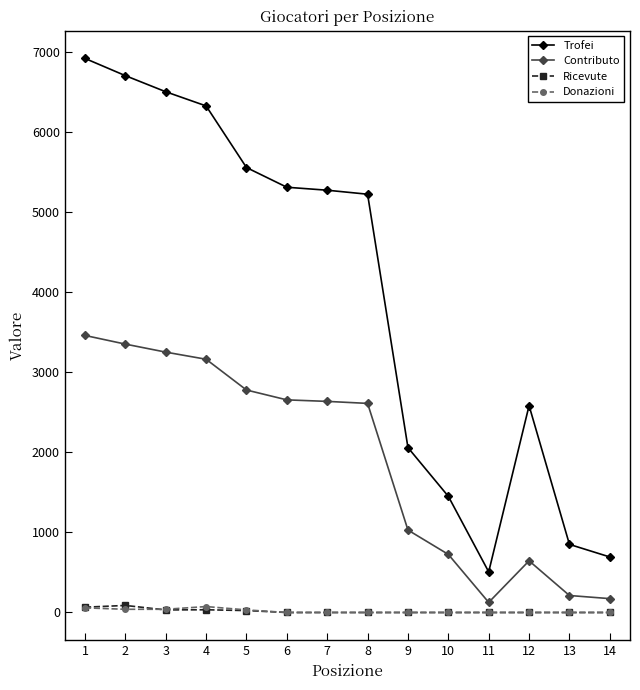

True or false: Donazioni and Contributo intersect in this chart.

False